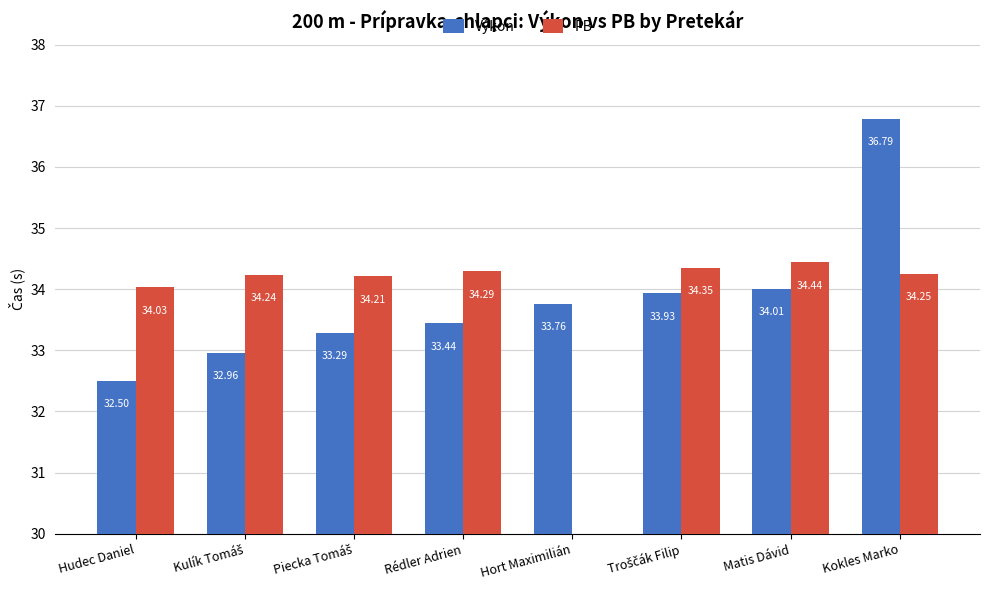

How many series are shown in this chart?

2